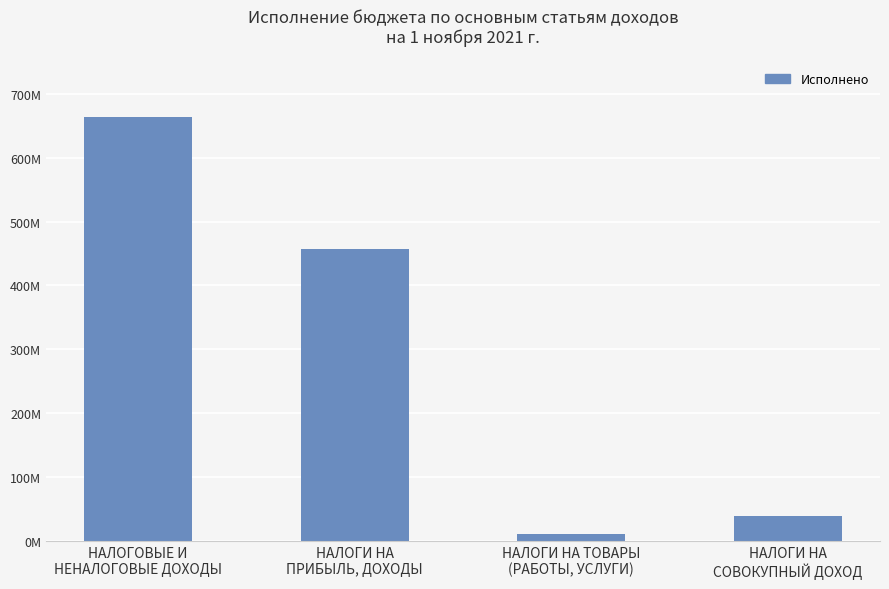

What is the ratio of the value at НАЛОГИ НА
ПРИБЫЛЬ, ДОХОДЫ to the value at НАЛОГИ НА
СОВОКУПНЫЙ ДОХОД?

11.6